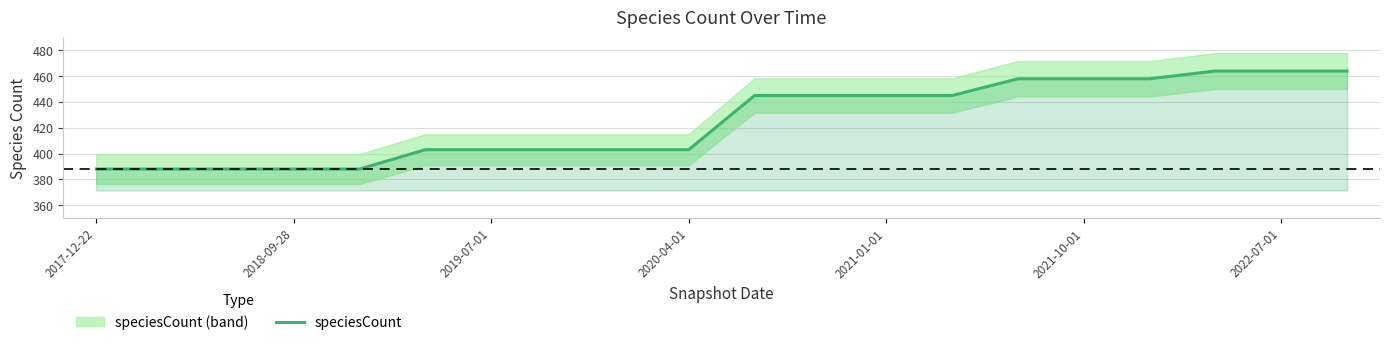

At which category does the chart reach its peak across all series?

17